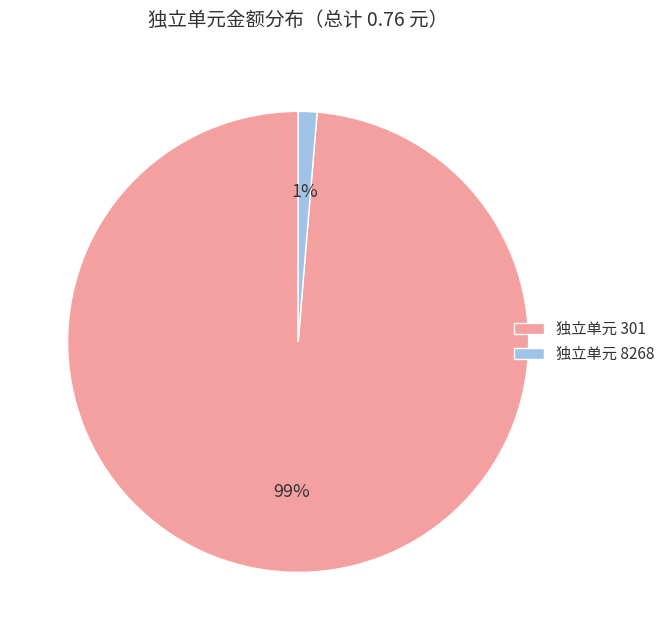

Does any single category account for the majority?

Yes